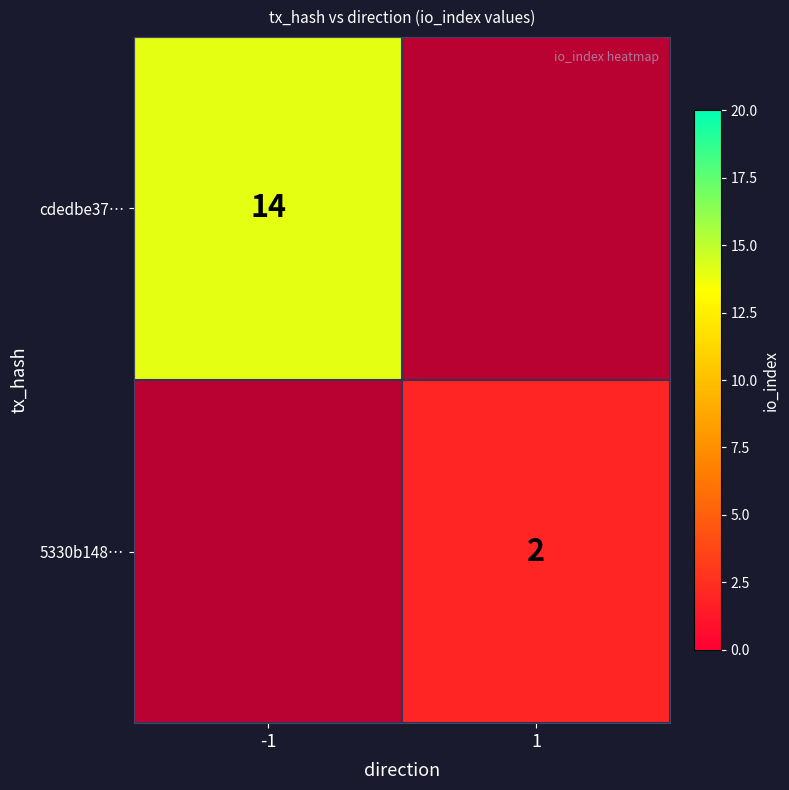

Which series changed the most between 0 and 1?

cdedbe373c0036a78359ed51865da3240942e9b